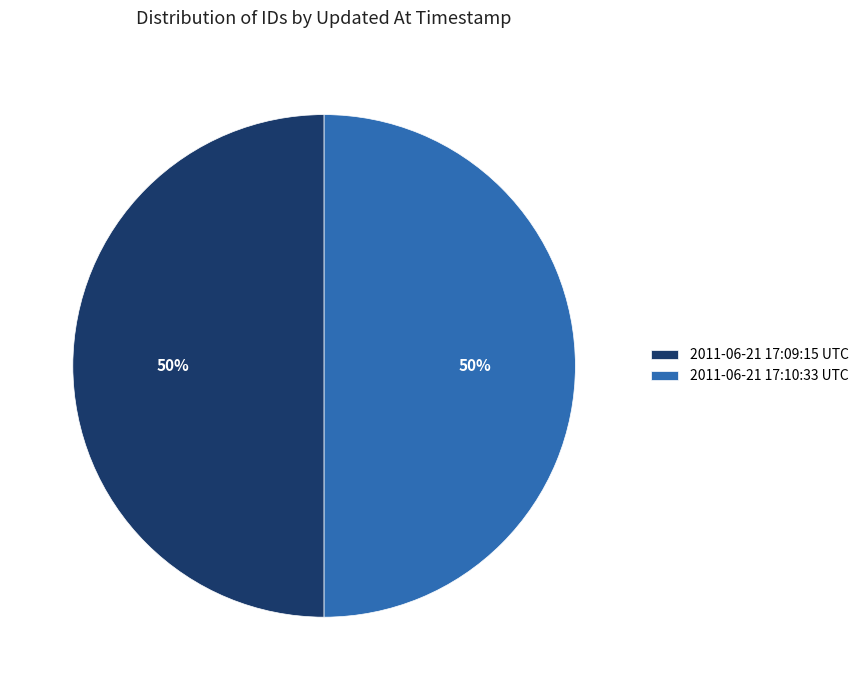

Approximately how many times larger is the value at 2011-06-21 17:10:33 UTC compared to 2011-06-21 17:09:15 UTC?

1.0